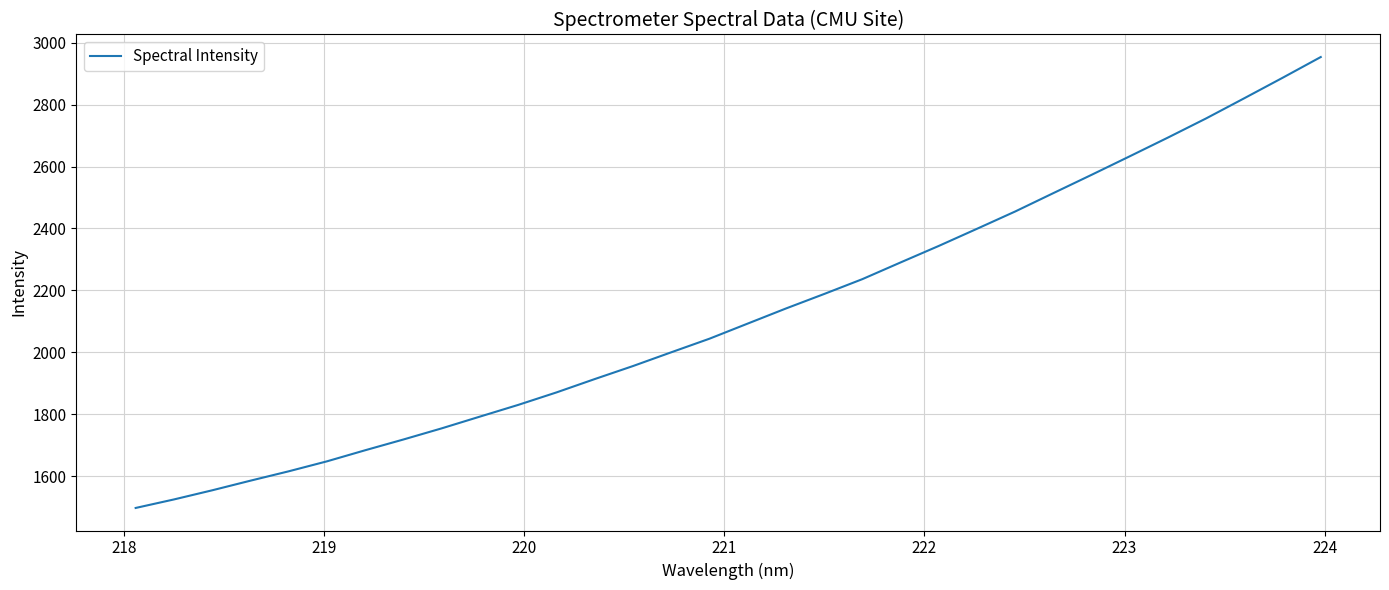

What is the smallest value displayed?

1496.8